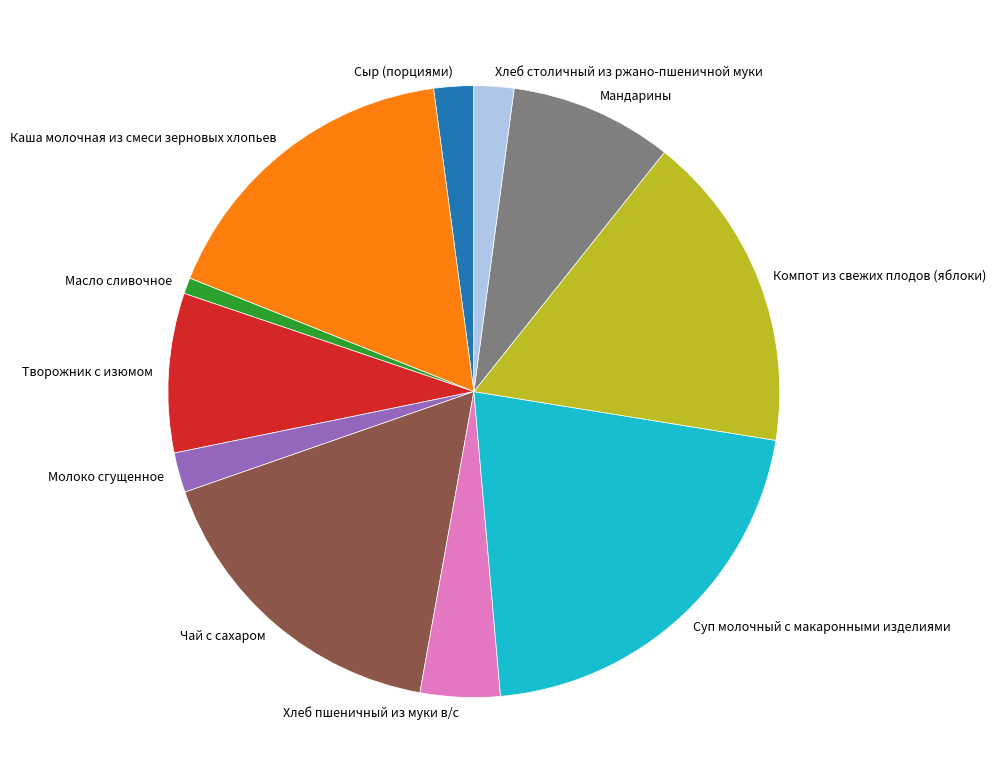

Does Молоко сгущенное represent more than half of the total?

No